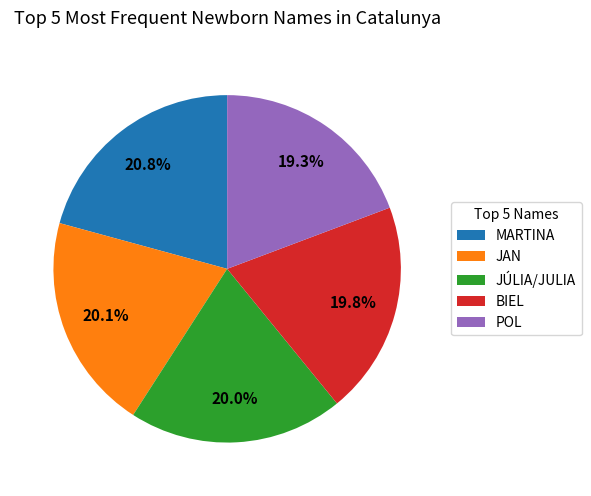

Combined, what portion of the pie is MARTINA and BIEL?

40.6%